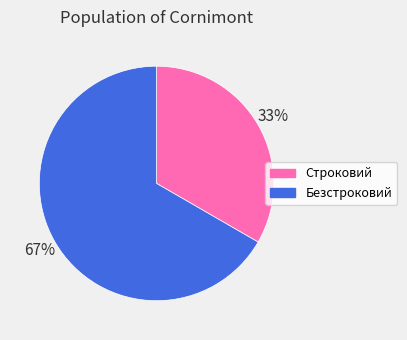

How many segments does this pie chart have?

2